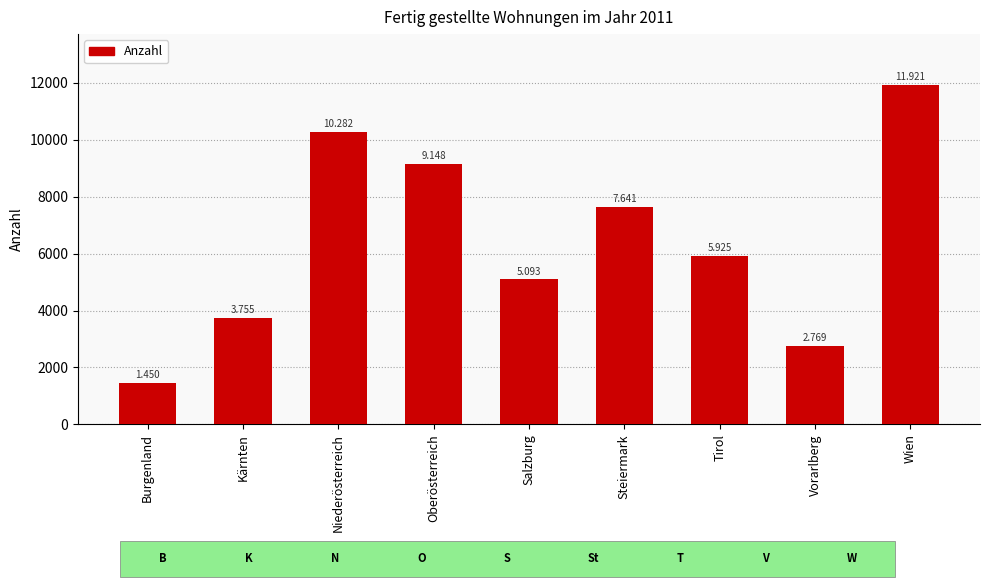

Rank the categories by value from lowest to highest.

Burgenland, Vorarlberg, Kärnten, Salzburg, Tirol, Steiermark, Oberösterreich, Niederösterreich, Wien